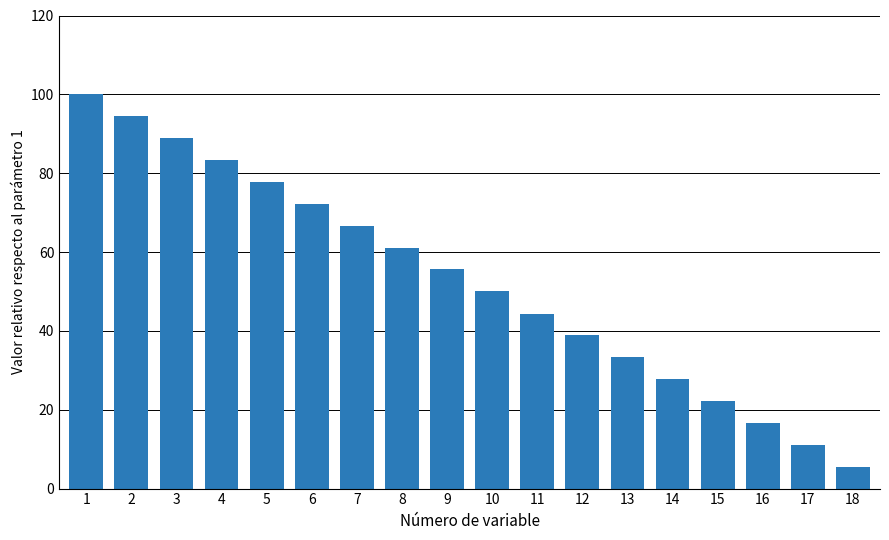

Reading left to right, list all the values displayed in this chart.

100.0	94.4	88.9	83.3	77.8	72.2	66.7	61.1	55.6	50.0	44.4	38.9	33.3	27.8	22.2	16.7	11.1	5.6